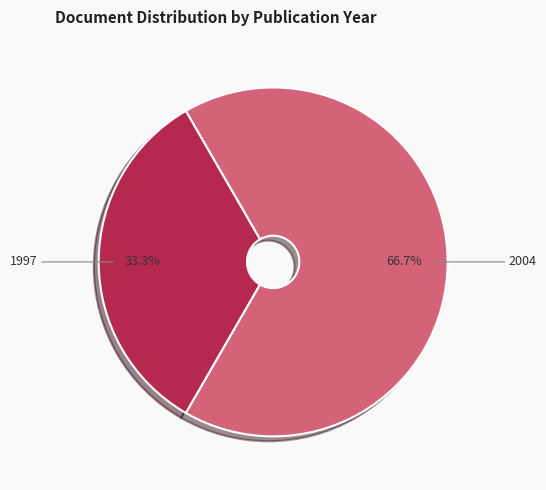

Is there any slice that represents more than half of the pie?

Yes